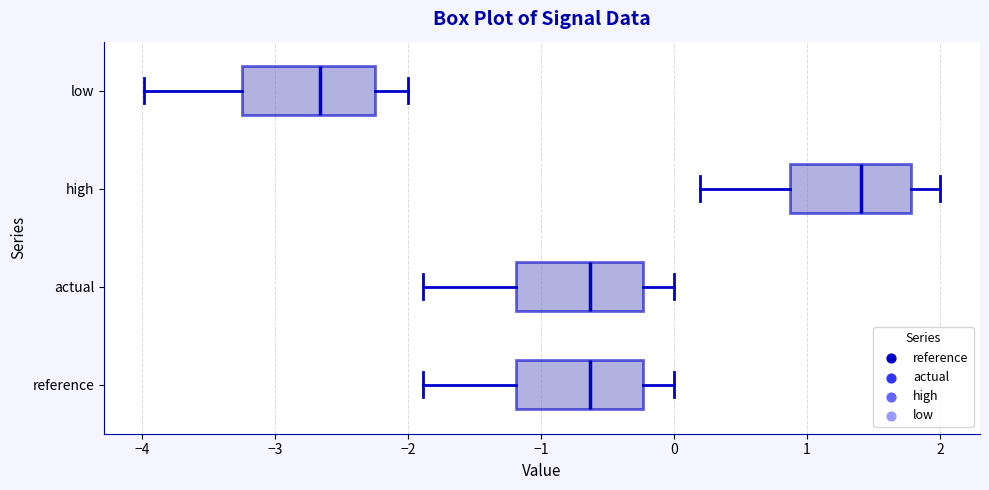

Where is the left edge of the box for reference on the x-axis? The values are not printed on the chart, so give them approximately, as read against the axis.

-1.2